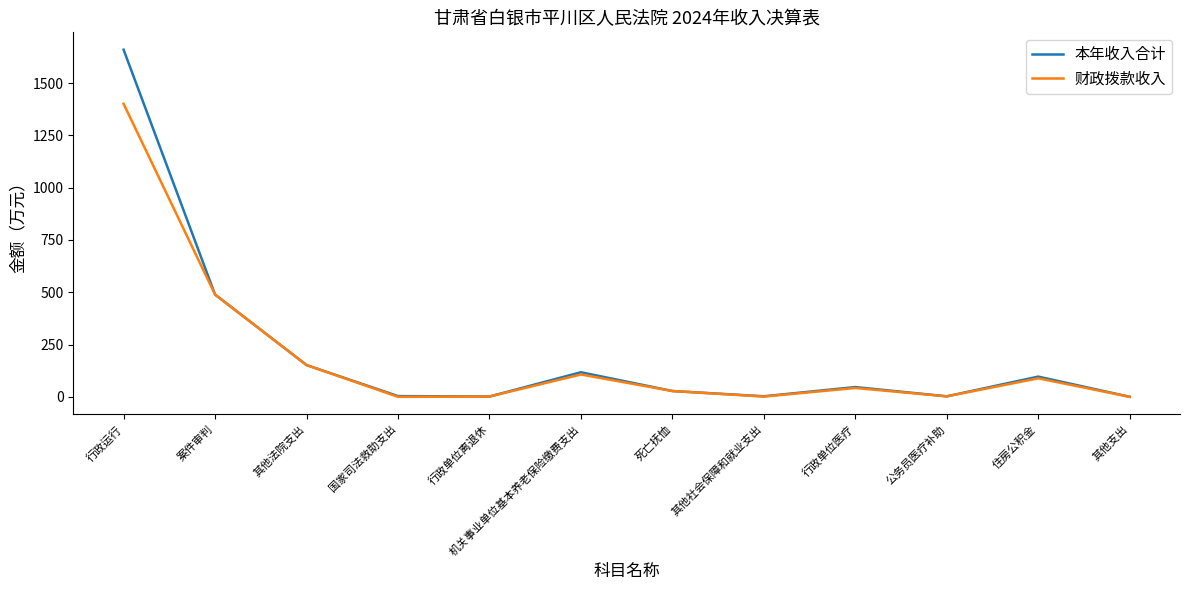

What is the spread (max minus min) of values at 行政运行?

258.7